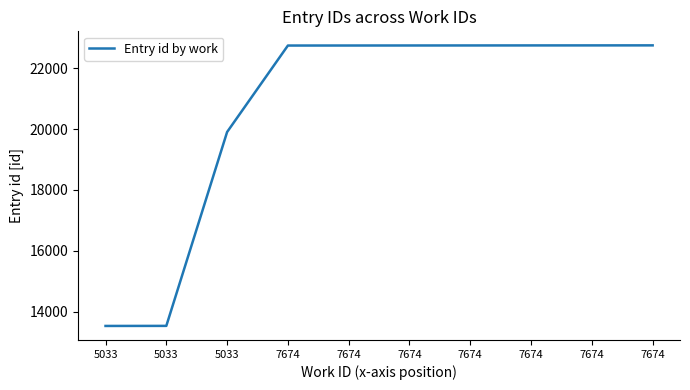

How many lines are shown in the chart?

1